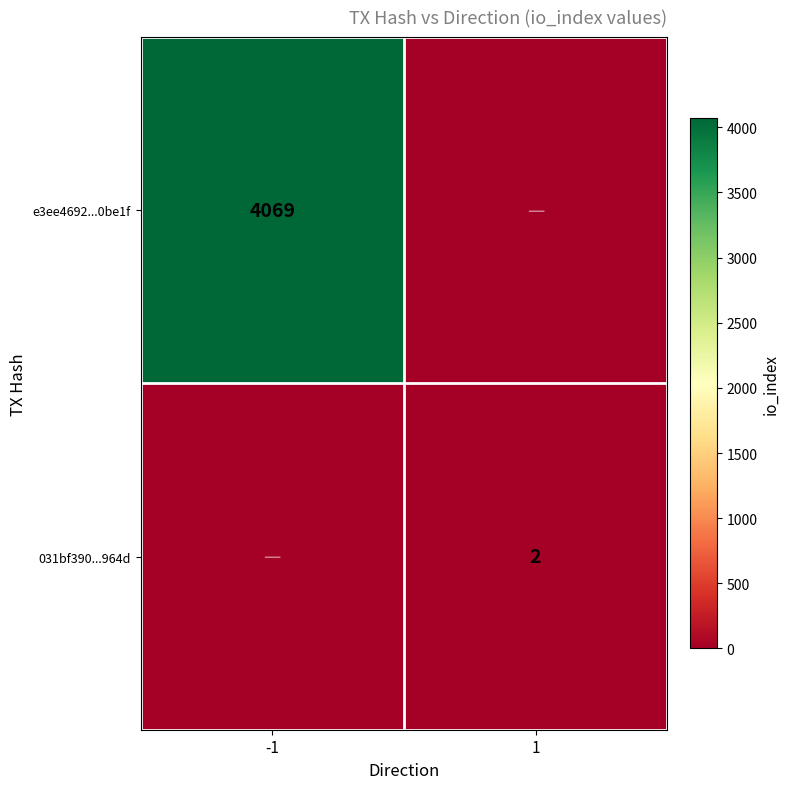

The 031bf390...964d series shows 2 at 1. True or false?

True